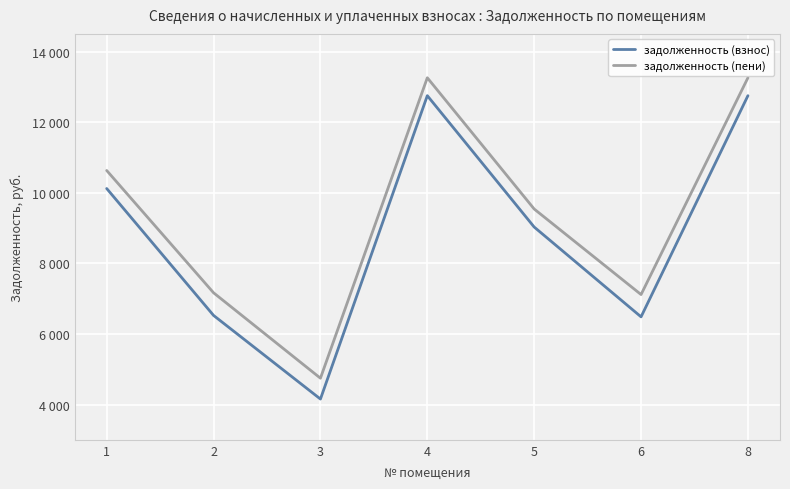

What is the difference between the highest and lowest values at 6?

631.7